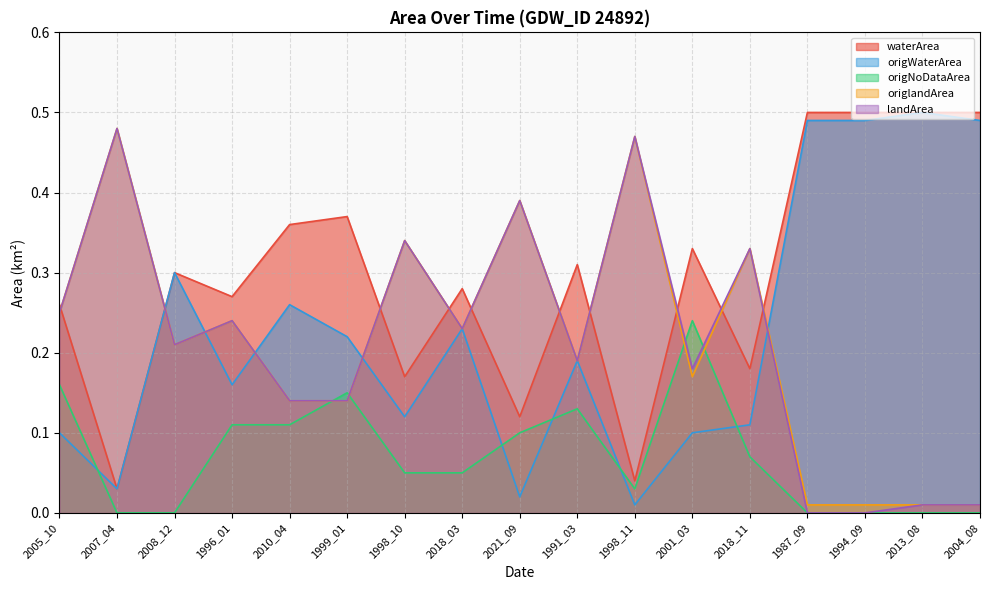

Reading right to left, what are all the values shown in this chart?

waterArea: 2004_08=0.5	2013_08=0.5	1994_09=0.5	1987_09=0.5	2018_11=0.2	2001_03=0.3	1998_11=0.0	1991_03=0.3	2021_09=0.1	2018_03=0.3	1998_10=0.2	1999_01=0.4	2010_04=0.4	1996_01=0.3	2008_12=0.3	2007_04=0.0	2005_10=0.3
origWaterArea: 2004_08=0.5	2013_08=0.5	1994_09=0.5	1987_09=0.5	2018_11=0.1	2001_03=0.1	1998_11=0.0	1991_03=0.2	2021_09=0.0	2018_03=0.2	1998_10=0.1	1999_01=0.2	2010_04=0.3	1996_01=0.2	2008_12=0.3	2007_04=0.0	2005_10=0.1
origNoDataArea: 2004_08=0.0	2013_08=0.0	1994_09=0.0	1987_09=0.0	2018_11=0.1	2001_03=0.2	1998_11=0.0	1991_03=0.1	2021_09=0.1	2018_03=0.1	1998_10=0.1	1999_01=0.1	2010_04=0.1	1996_01=0.1	2008_12=0.0	2007_04=0.0	2005_10=0.2
origlandArea: 2004_08=0.0	2013_08=0.0	1994_09=0.0	1987_09=0.0	2018_11=0.3	2001_03=0.2	1998_11=0.5	1991_03=0.2	2021_09=0.4	2018_03=0.2	1998_10=0.3	1999_01=0.1	2010_04=0.1	1996_01=0.2	2008_12=0.2	2007_04=0.5	2005_10=0.2
landArea: 2004_08=0.0	2013_08=0.0	1994_09=0.0	1987_09=0.0	2018_11=0.3	2001_03=0.2	1998_11=0.5	1991_03=0.2	2021_09=0.4	2018_03=0.2	1998_10=0.3	1999_01=0.1	2010_04=0.1	1996_01=0.2	2008_12=0.2	2007_04=0.5	2005_10=0.2